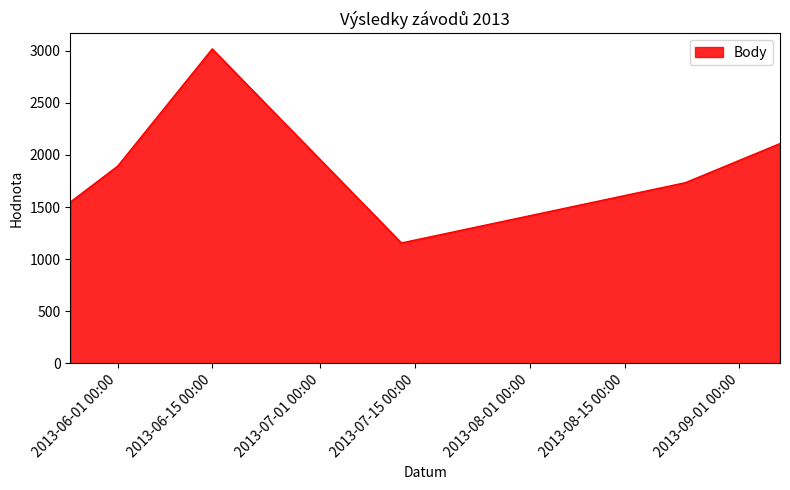

What is the greatest value displayed?

3017